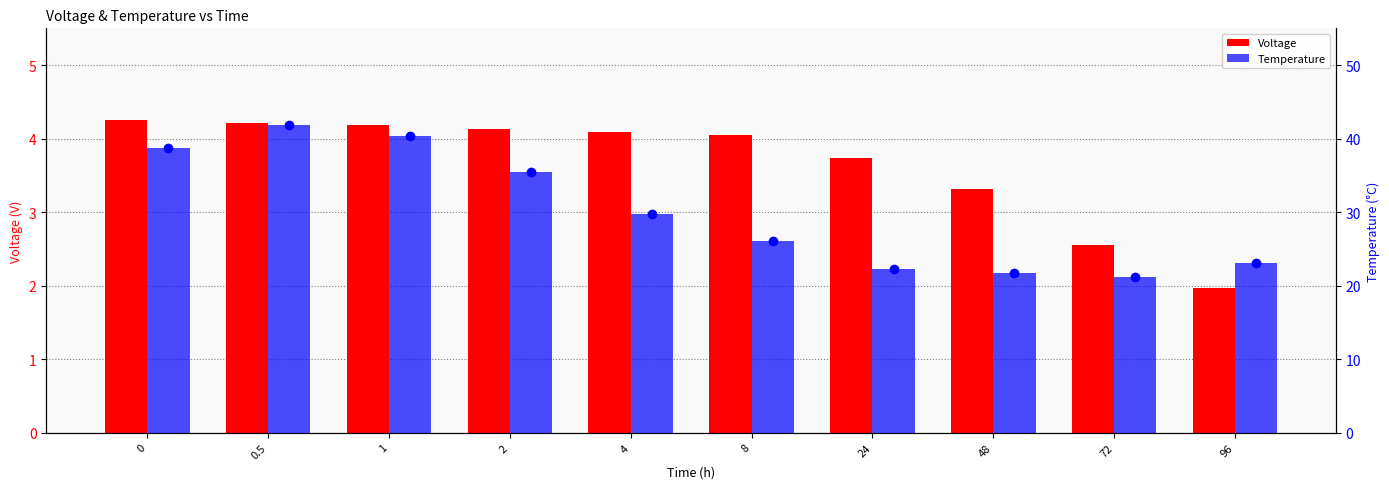

What position from the left is 96?

10